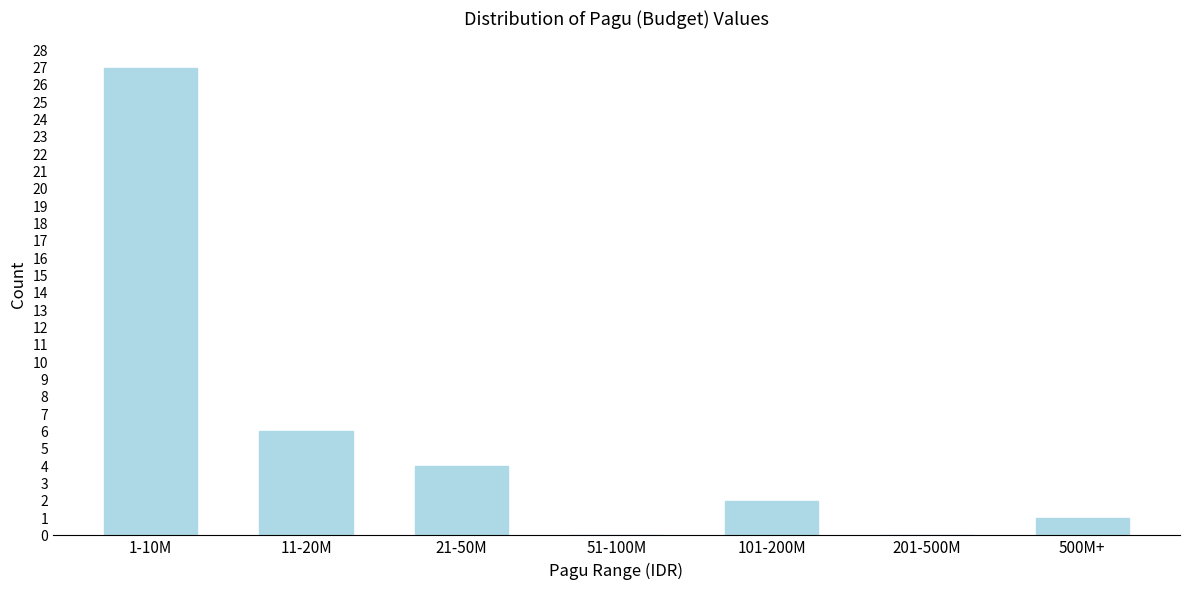

Reading left to right, transcribe all the data shown in this chart.

1-10M=27	11-20M=6	21-50M=4	51-100M=0	101-200M=2	201-500M=0	500M+=1